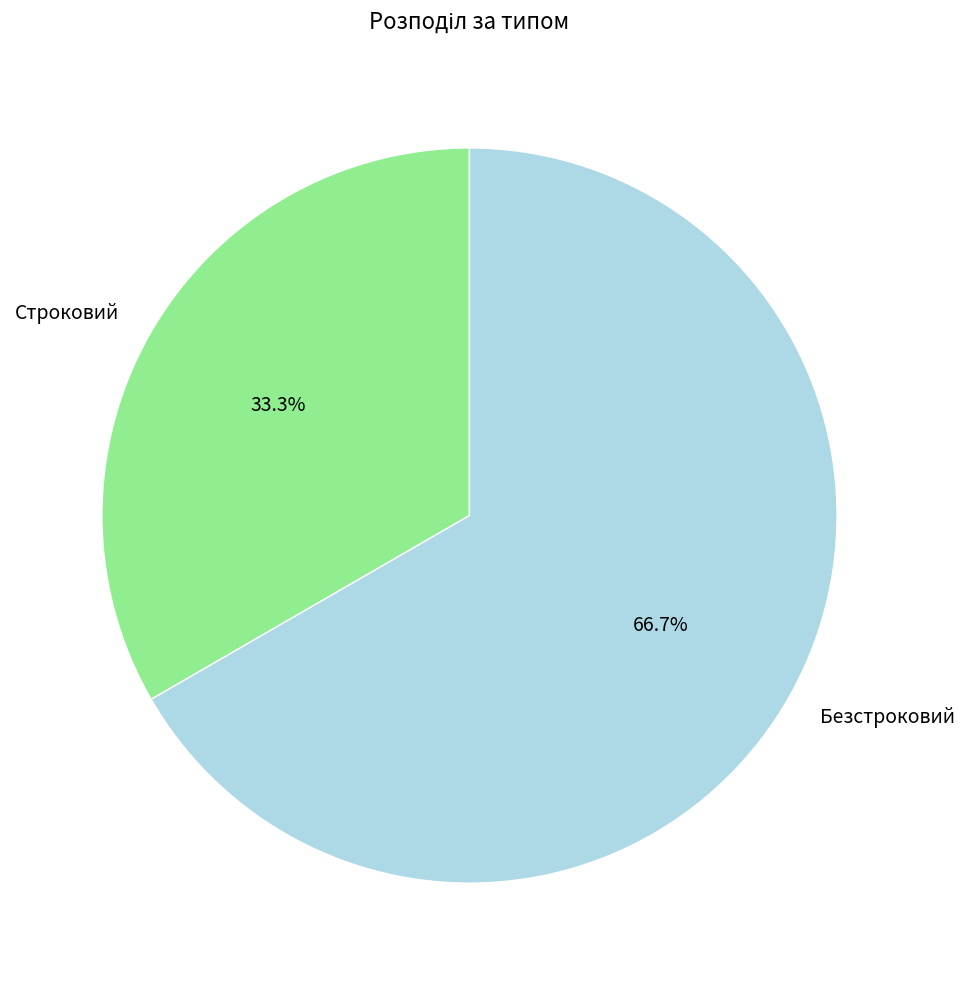

True or false: Строковий accounts for 33% of the total.

True